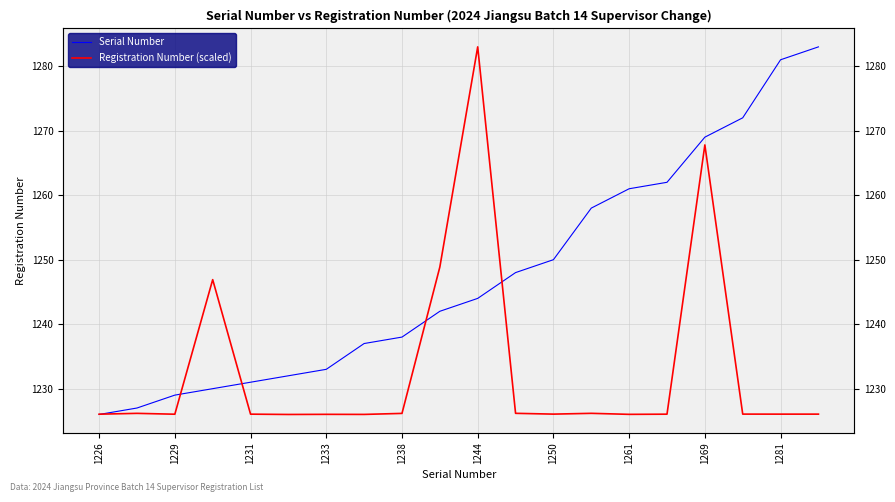

List the series in order of their overall mean, lowest first.

Registration Number (scaled), Serial Number